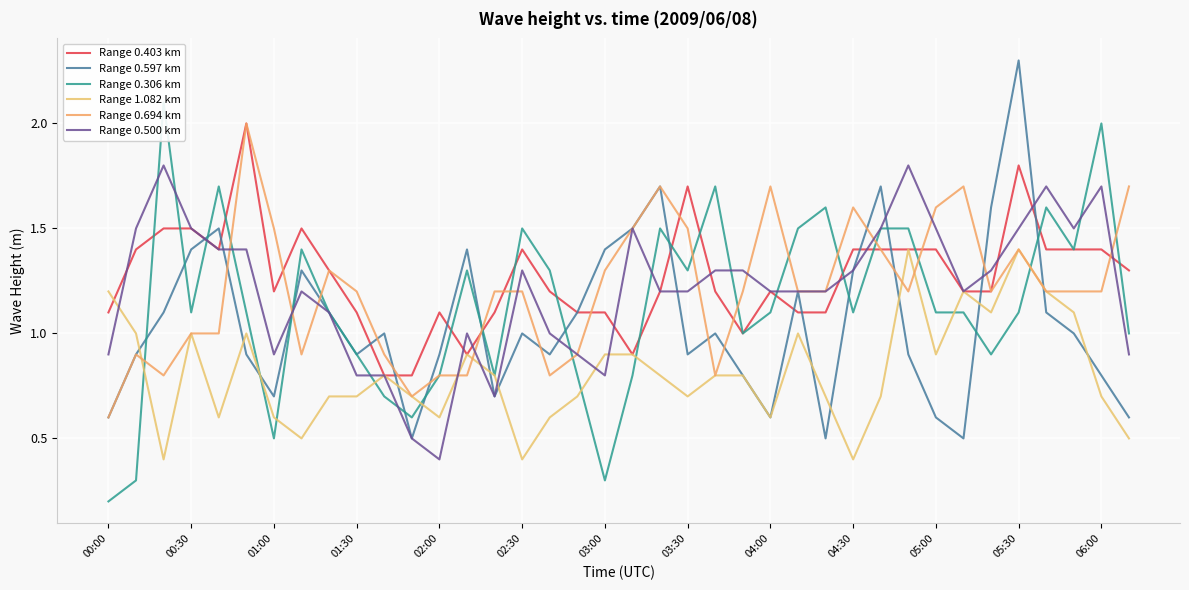

What is the minimum value for Range 0.500 km?

0.4